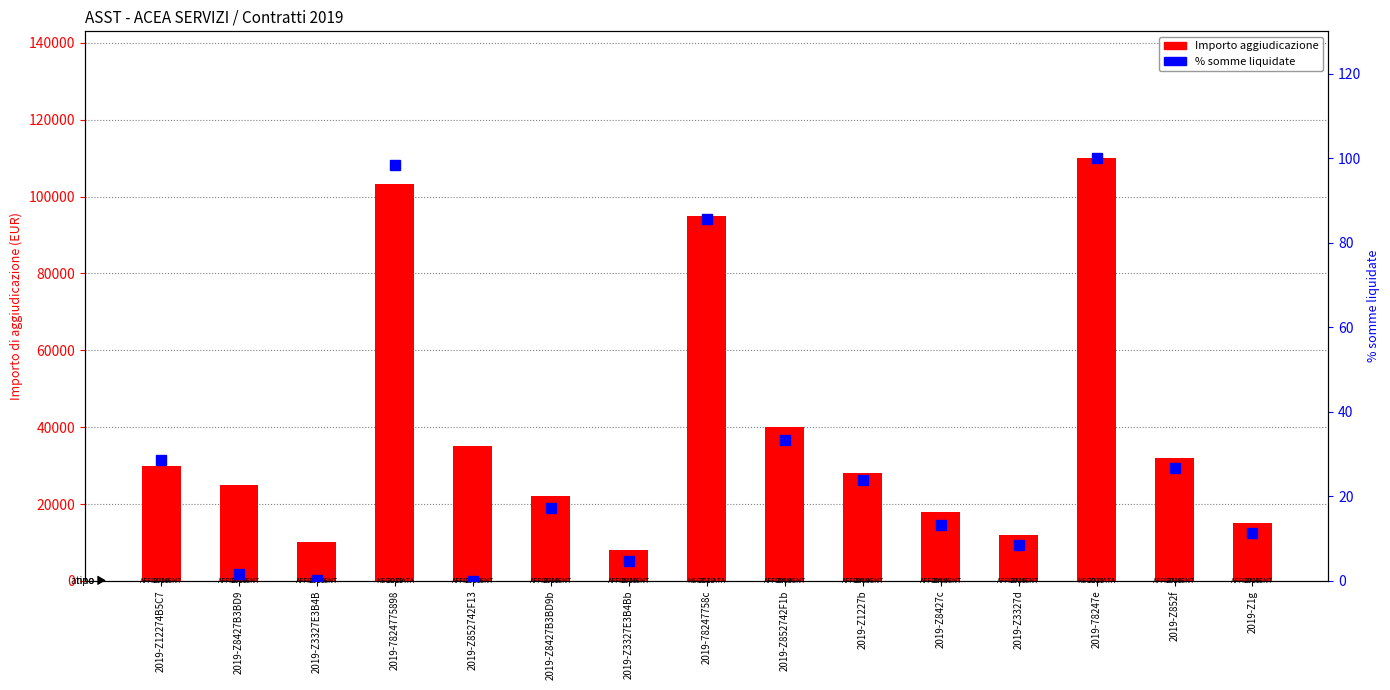

Is the value of Importo aggiudicazione at 2019-Z8427c greater than the value of % somme liquidate at 2019-7824775898?

Yes